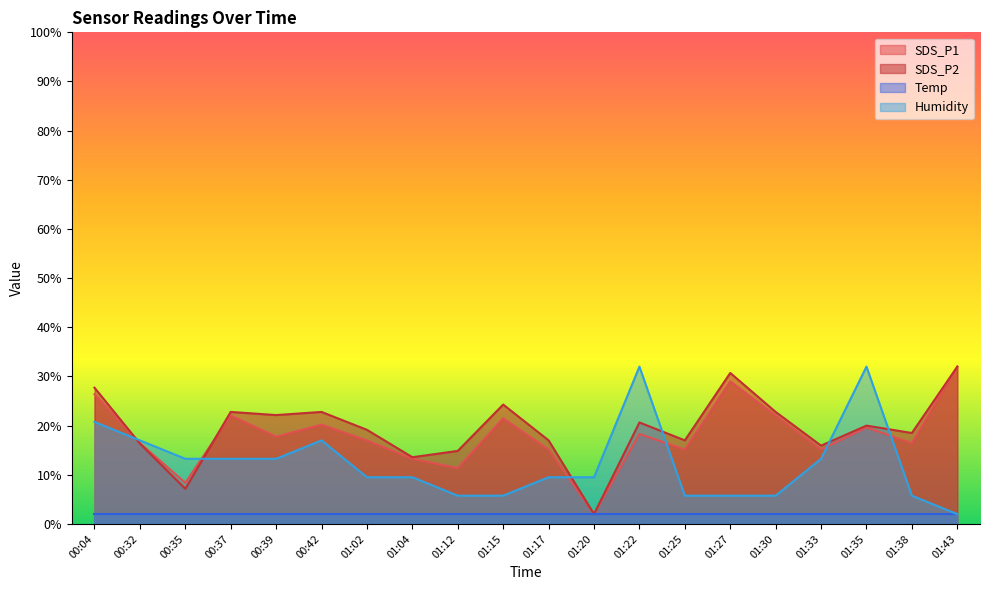

What is the minimum value shown in the chart?

2.0